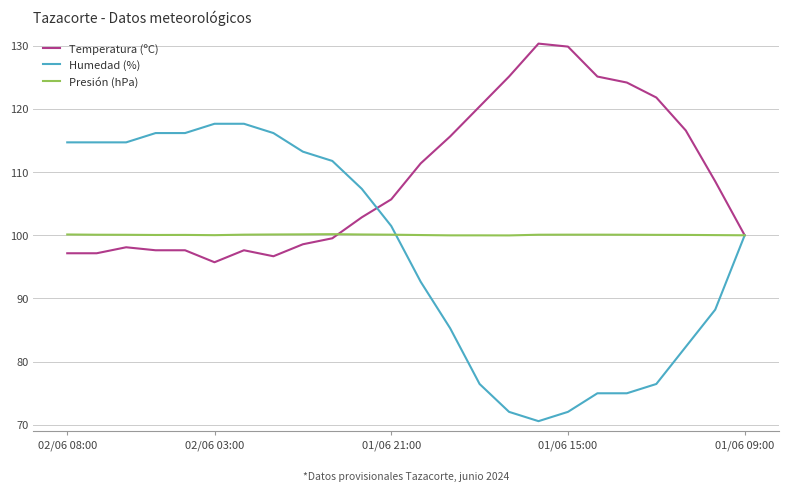

Which series has the largest total across all categories?

Temperatura (ºC)